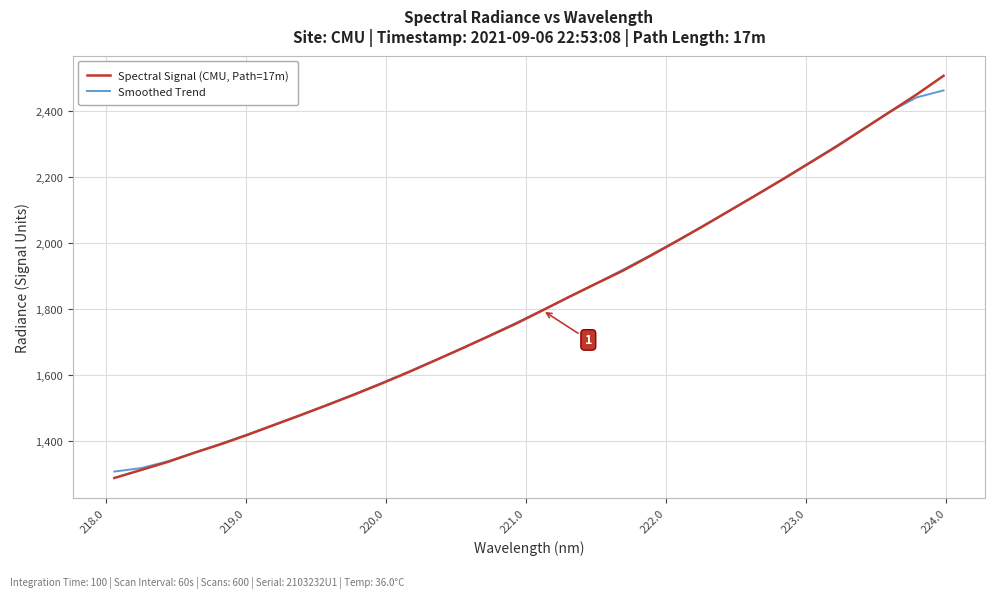

What is the minimum value shown in the chart?

1289.6